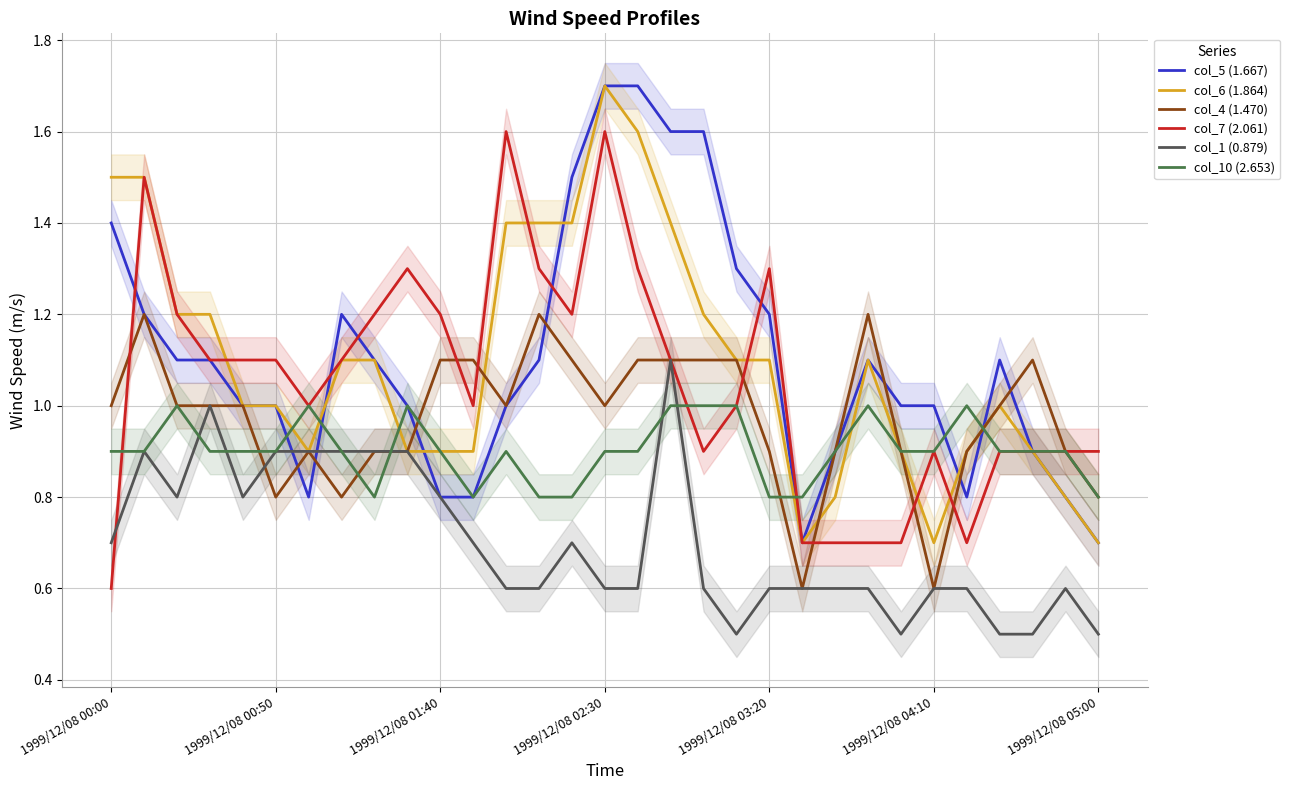

What is the difference between the maximum and minimum values in the col_6 (1.864) series?

1.0